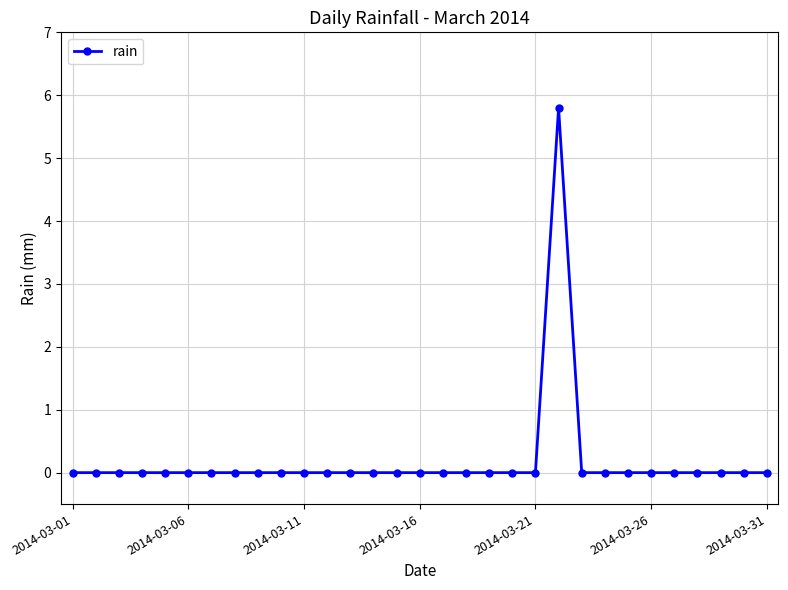

What is the maximum value shown in the chart?

5.8